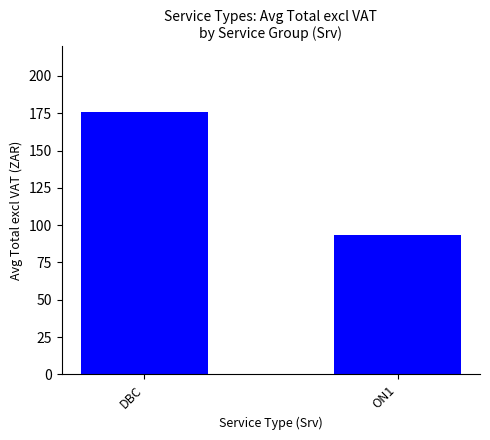

The value at DBC is 40.3. True or false?

False